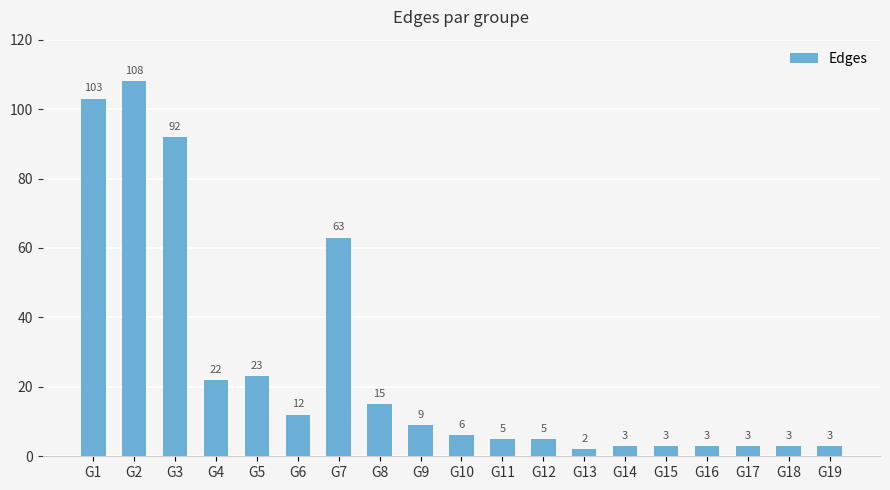

Where is the data nearest to the value 55?

G7